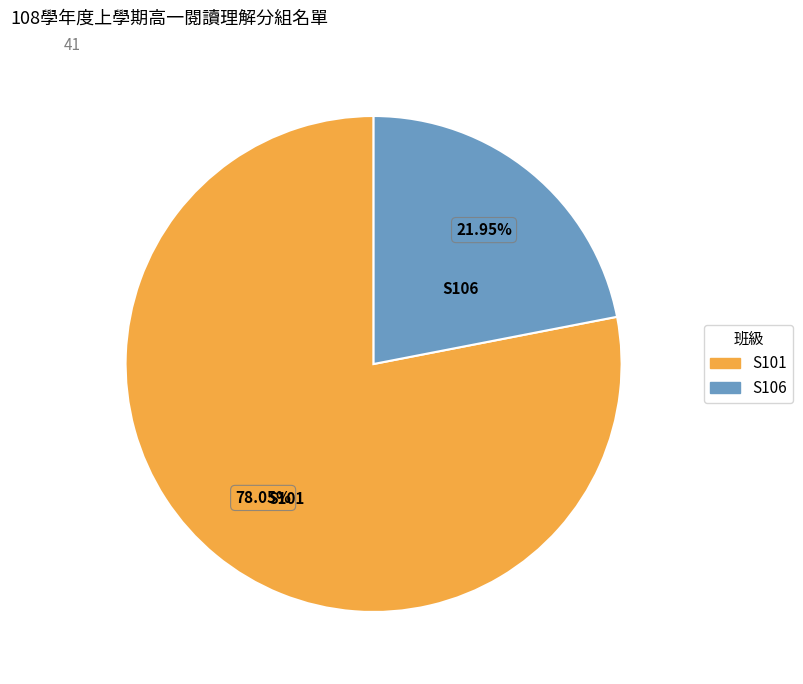

Rank the categories by value from lowest to highest.

S106, S101